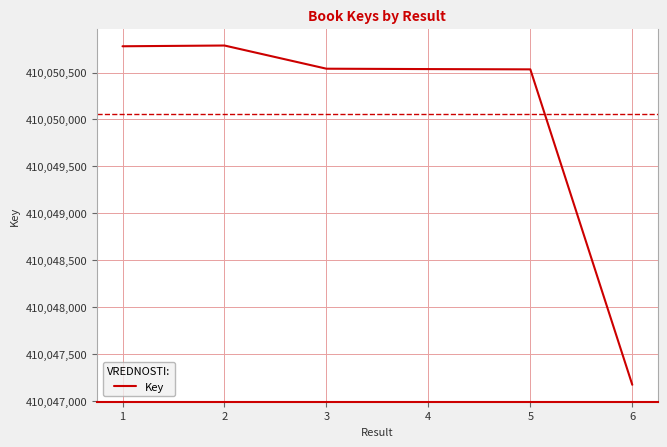

What is the smallest value displayed?

410047174